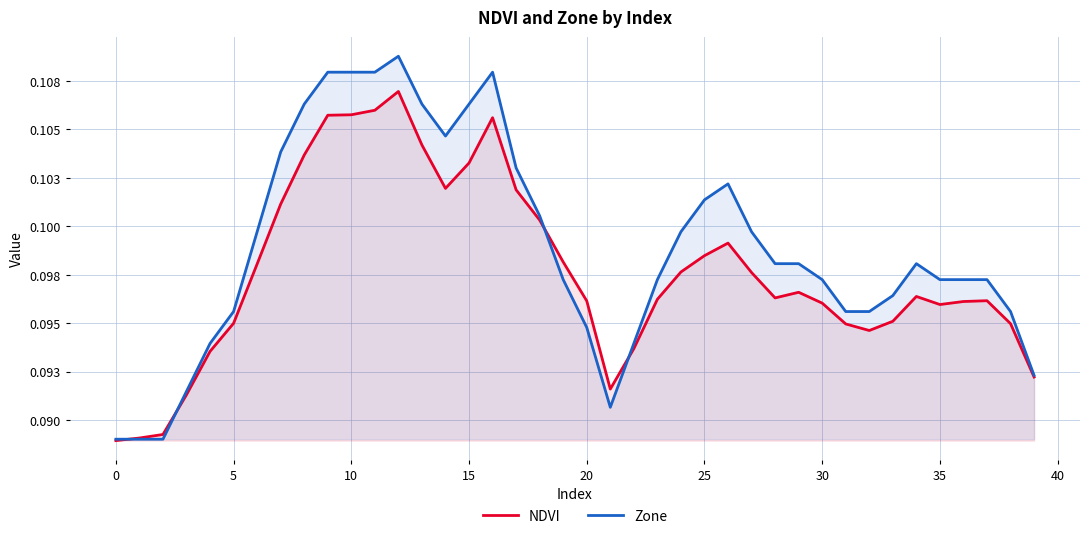

The value of Zone at 14 is 0.1. True or false?

True